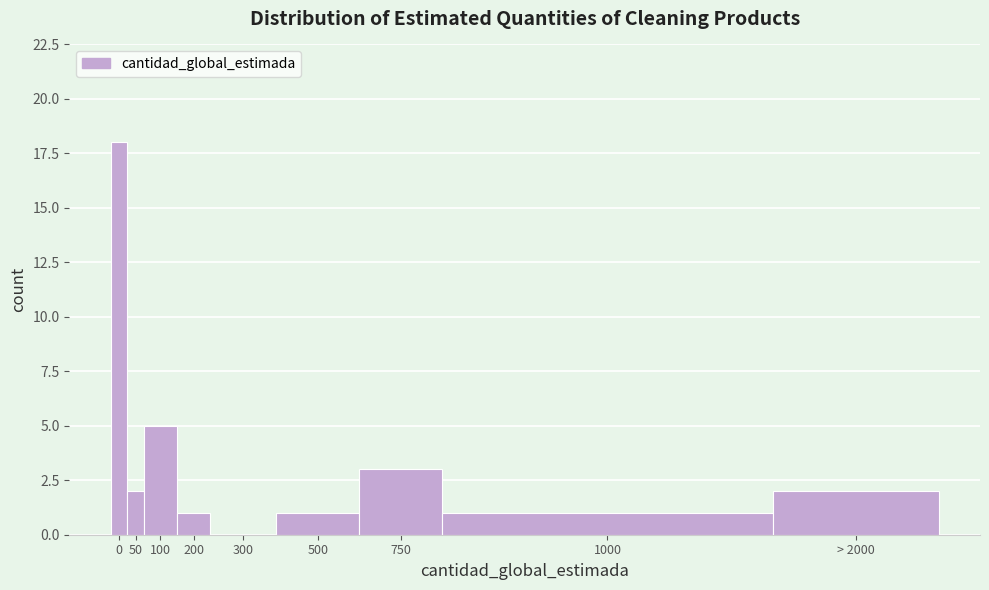

Reading left to right, what are all the values shown in this chart?

0=18	50=2	100=5	200=1	300=0	500=1	750=3	1000=1	> 2000=2